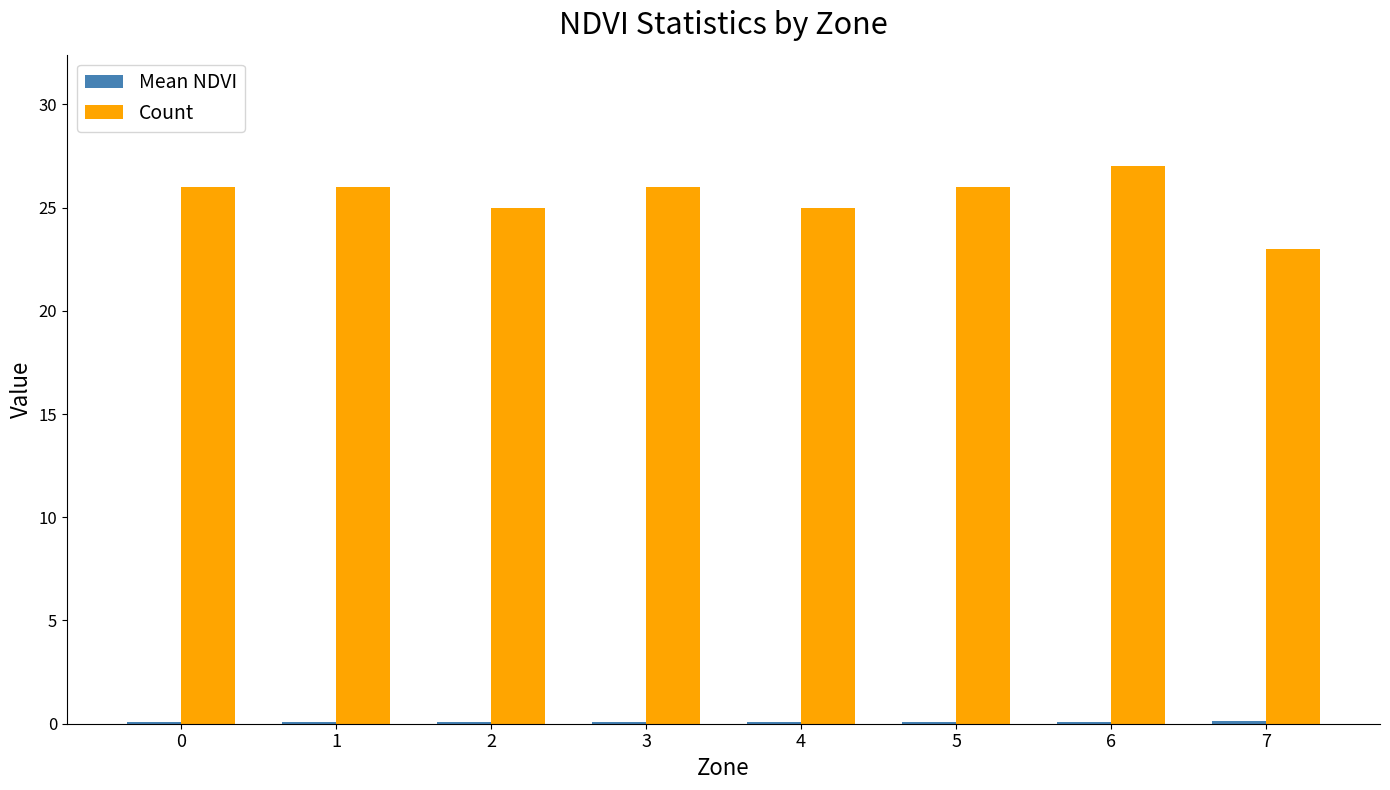

What is the maximum value for Count?

27.0